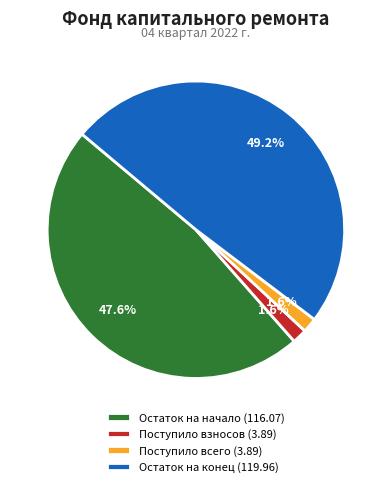

To the nearest percent, what is the difference between the largest and smallest slice percentages?

48%